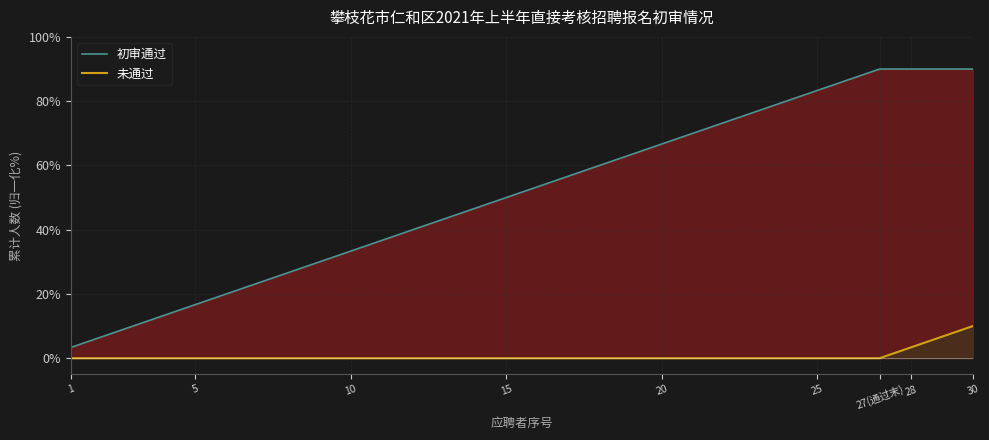

At which label is 未通过 closest to 5?

28